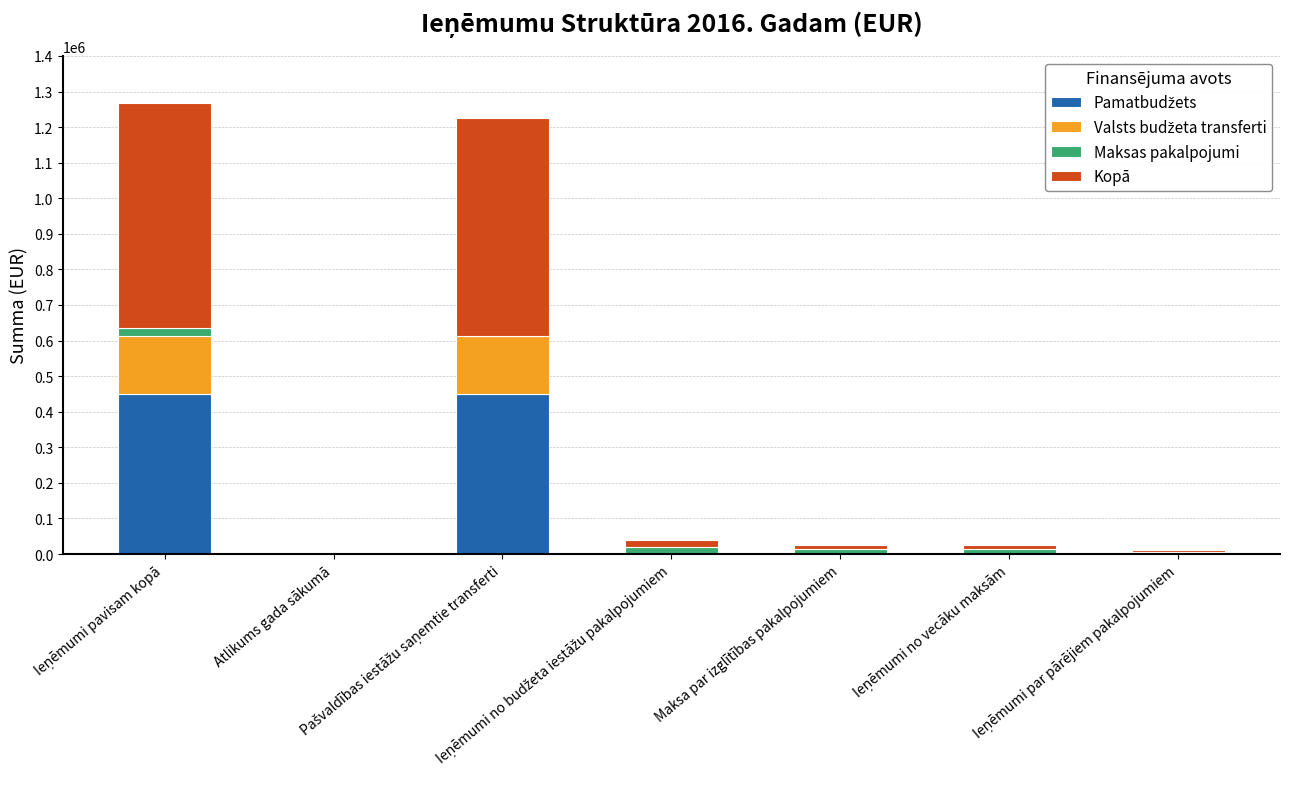

Count the number of data series in this chart.

4